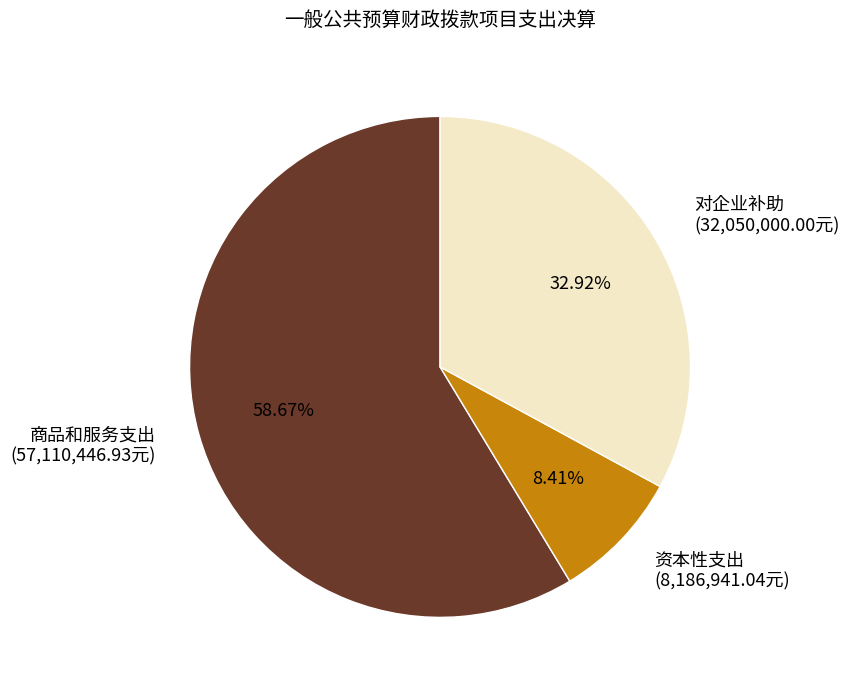

Count the number of slices in the pie.

3